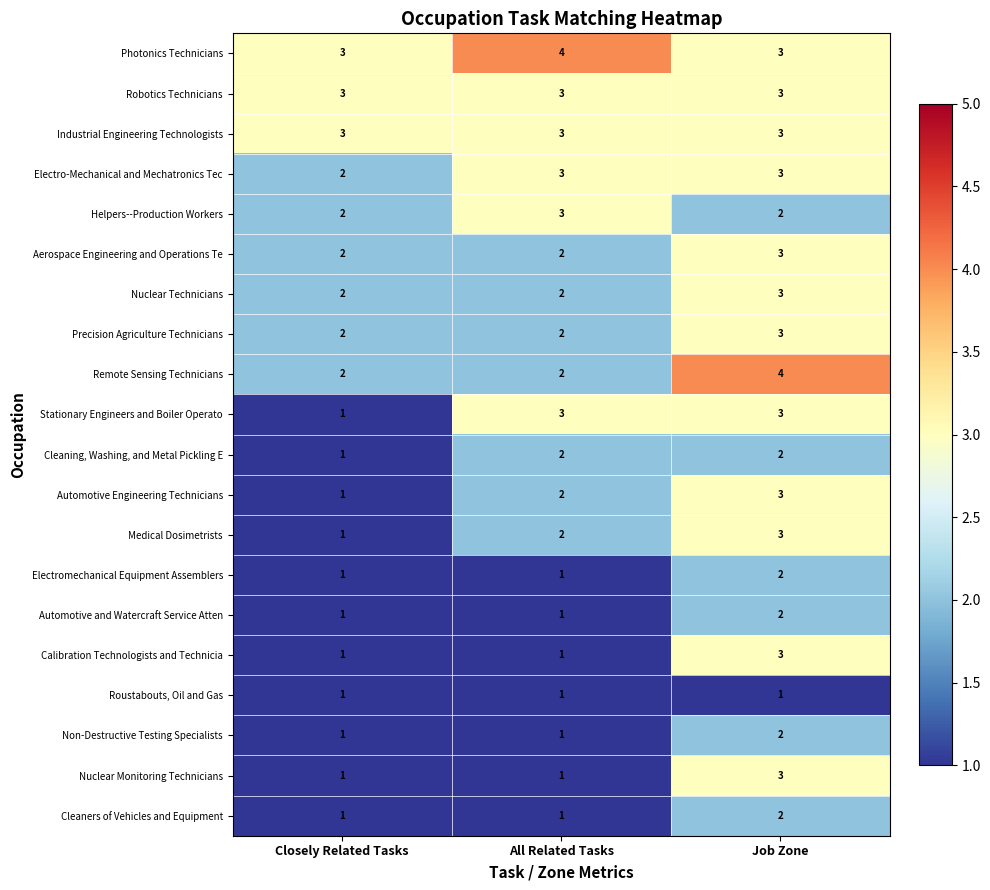

Count the number of data series in this chart.

20